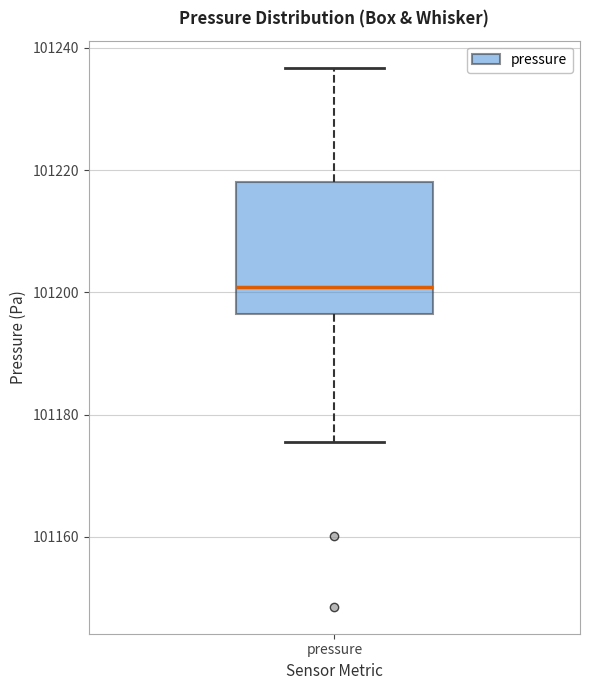

Where does the upper whisker of the box for pressure end on the y-axis? The values are not printed on the chart, so give them approximately, as read against the axis.

101236